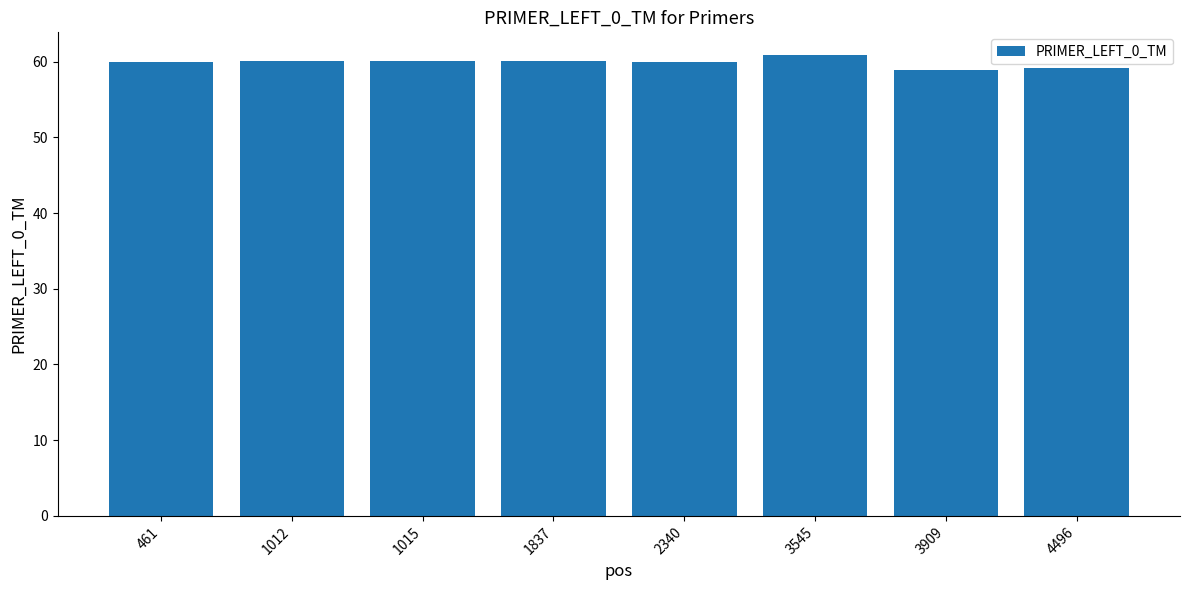

How many series are shown in this chart?

1